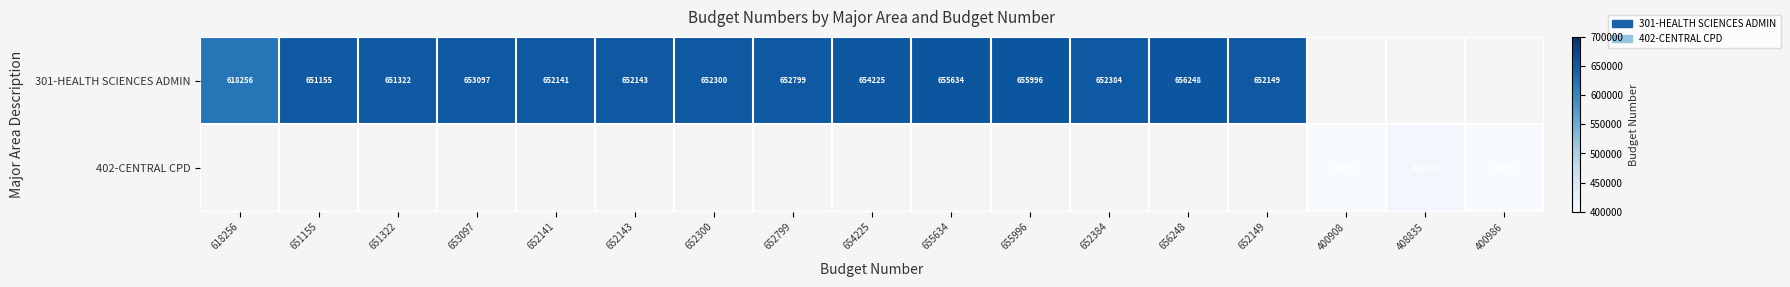

Is the value of 402-CENTRAL CPD at 400986 greater than the value of 301-HEALTH SCIENCES ADMIN at 652300?

No